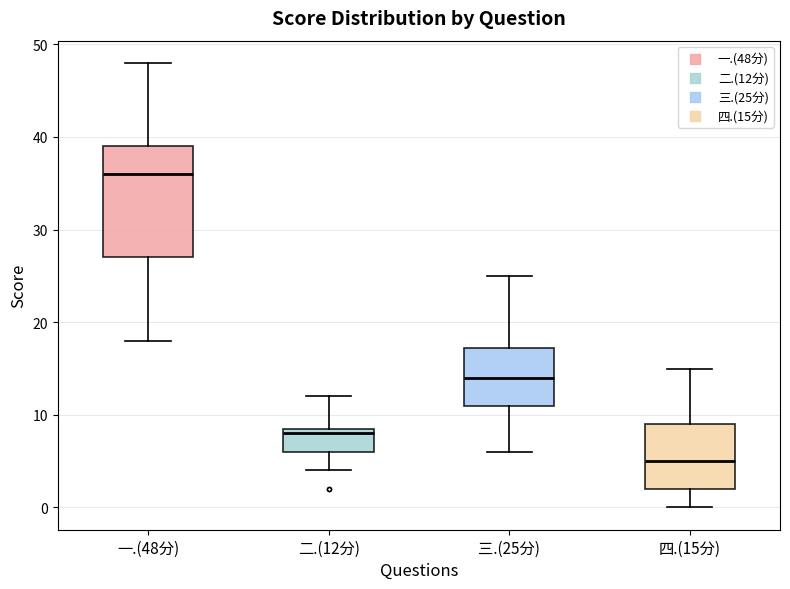

Where does the median line of the box for 三.(25分) sit on the y-axis? The values are not printed on the chart, so give them approximately, as read against the axis.

14